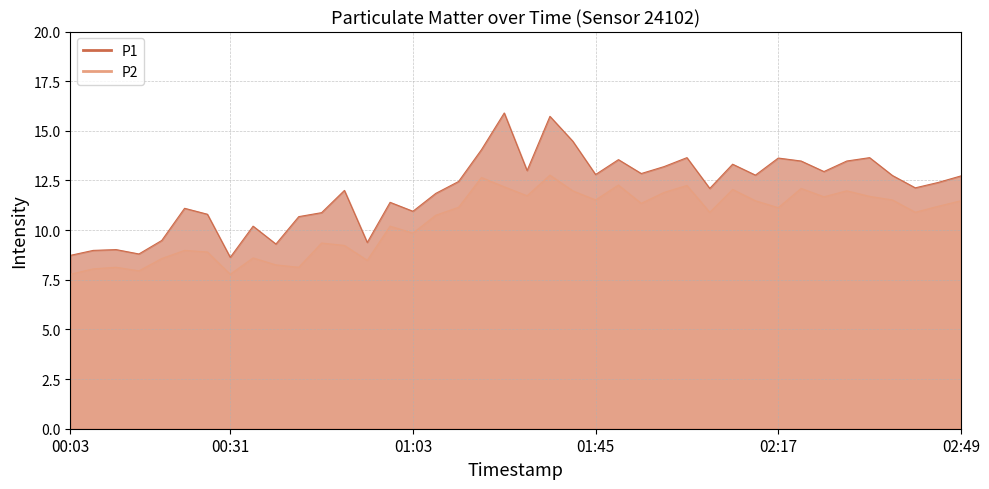

The value of P1 at 02:25 is 22.0. True or false?

False